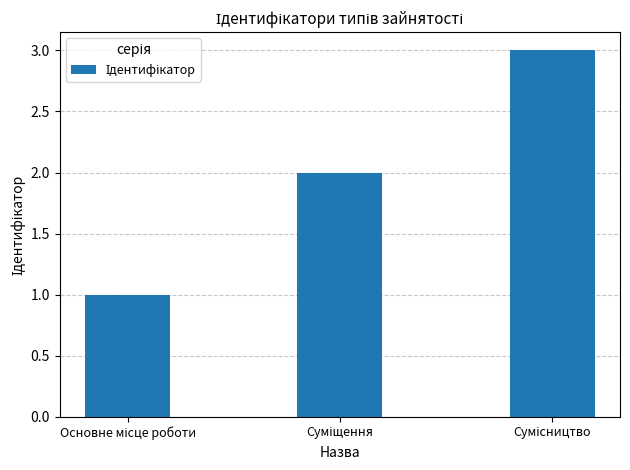

What is the sum of all values?

6